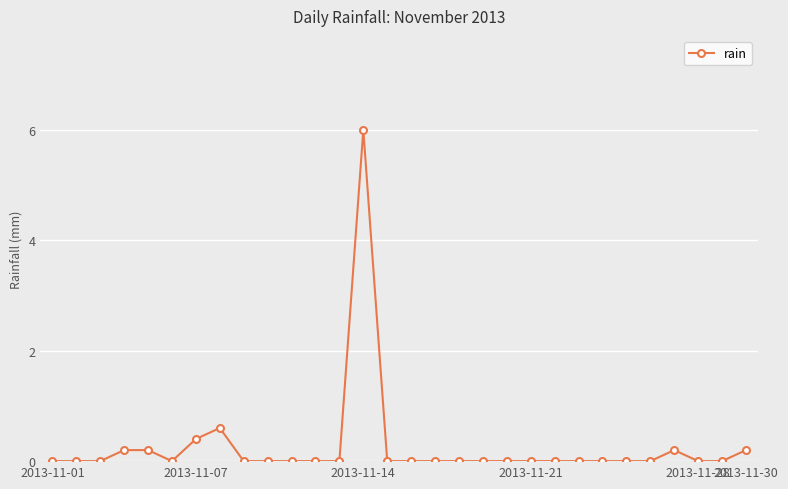

What is the maximum value shown in the chart?

6.0